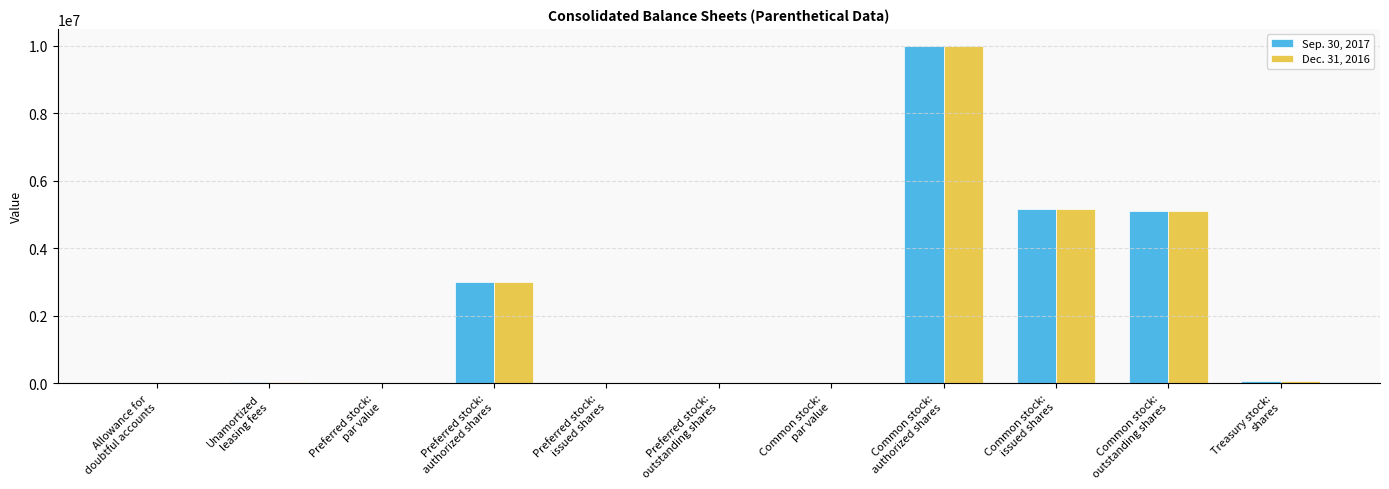

What is the maximum value shown in the chart?

10000000